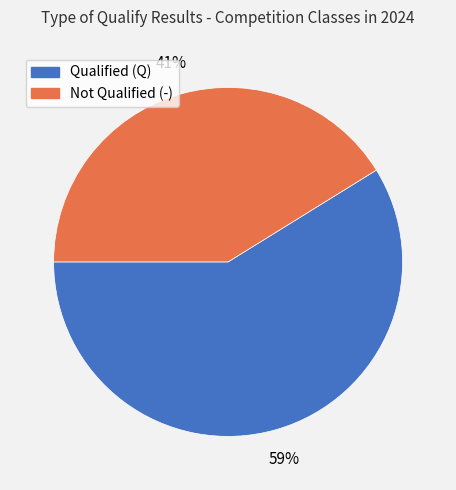

Does any single category account for the majority?

Yes